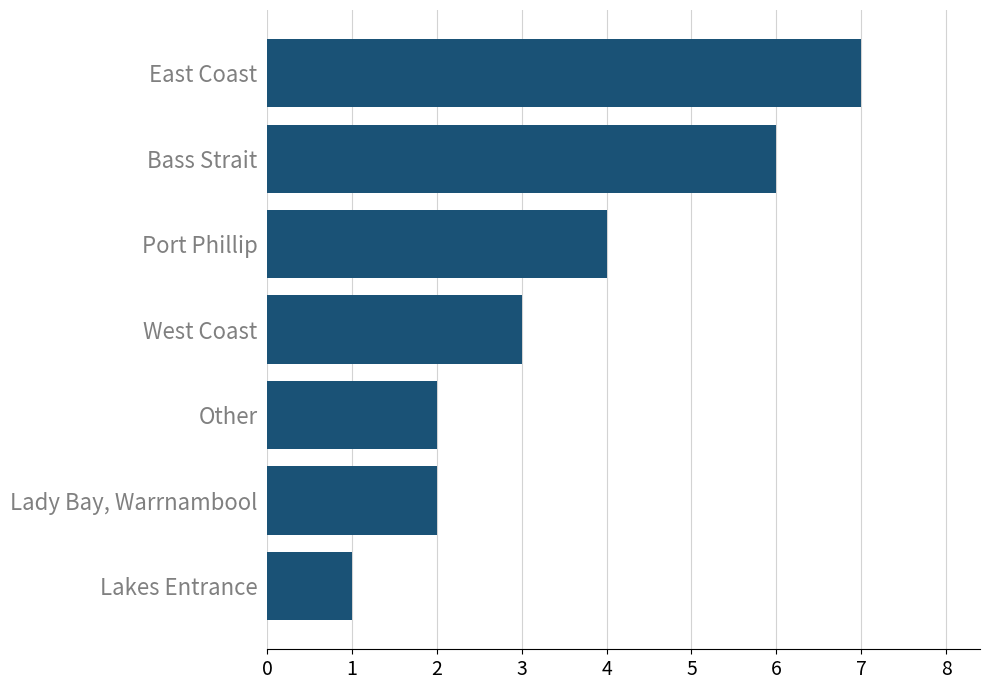

What is the difference between the values at East Coast and Port Phillip?

3